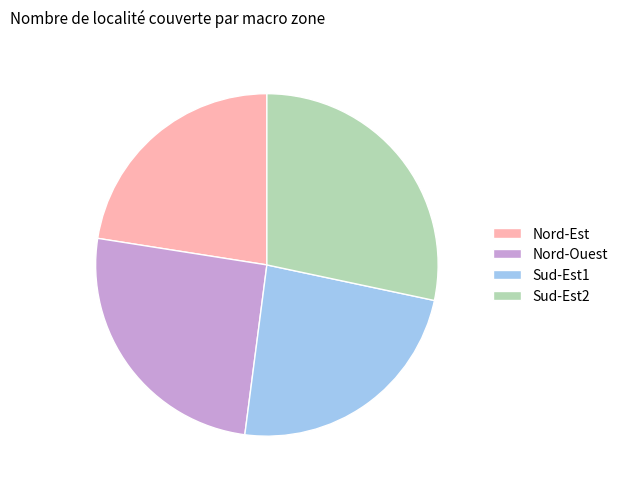

Which category has the smallest portion of the pie?

Nord-Est